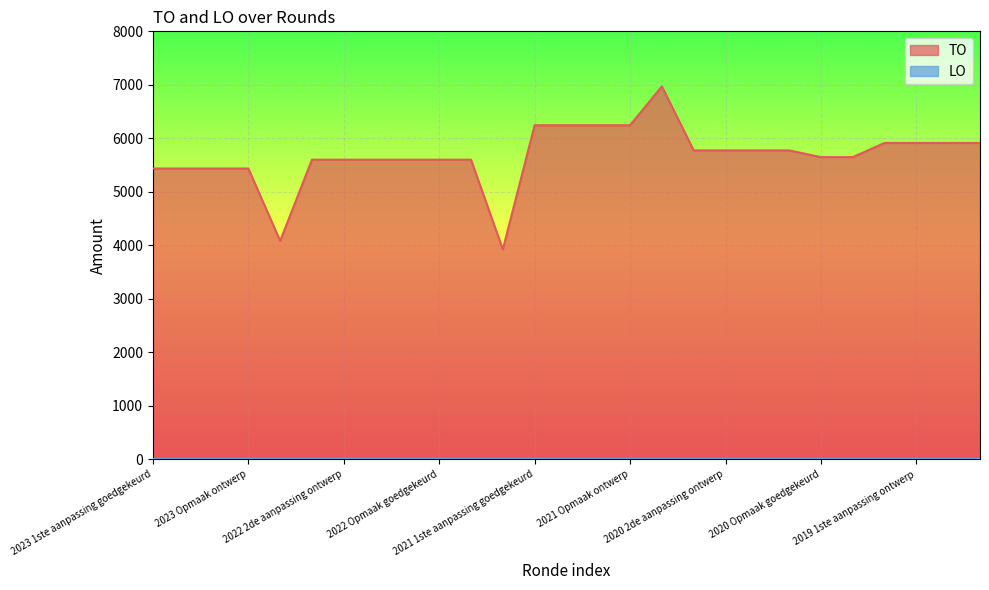

Which series has the largest range (max minus min)?

TO